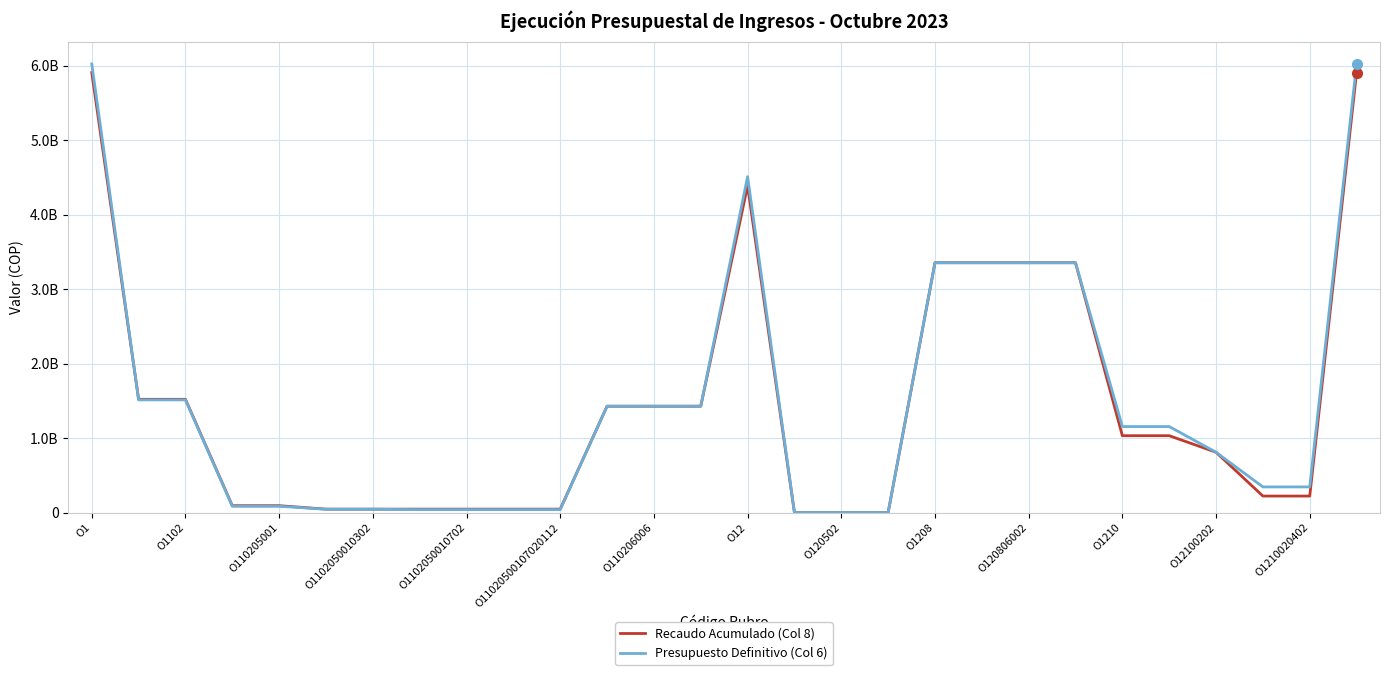

Does the chart display data point markers on the line(s)?

No